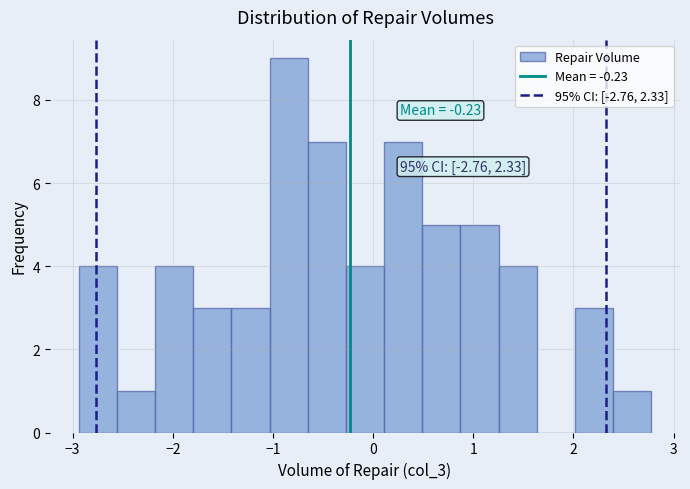

Around what value on the x-axis is the tallest bar? Give the approximate position of its centre, as read against the axis.

-0.8